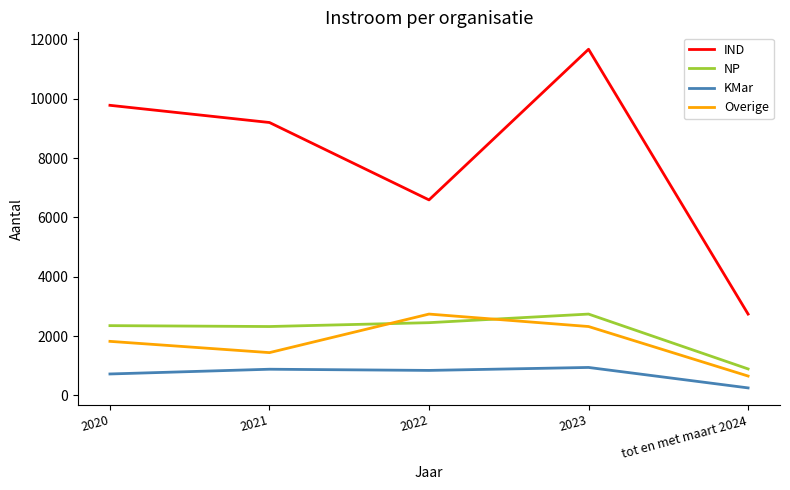

What is the spread (max minus min) of values at 2020?

9060